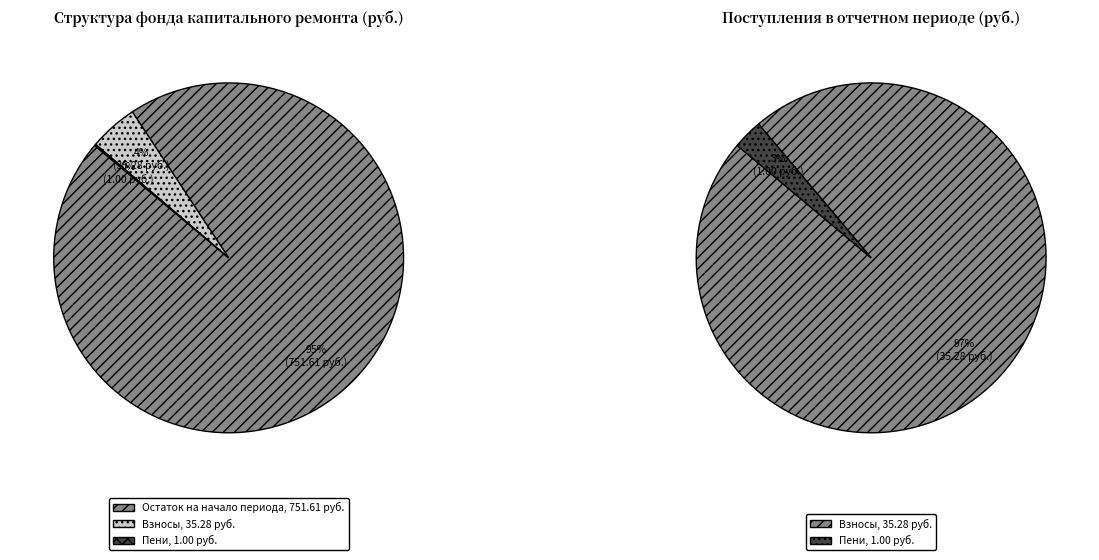

The за счет минимального взноса slice represents 99% of the pie. True or false?

False